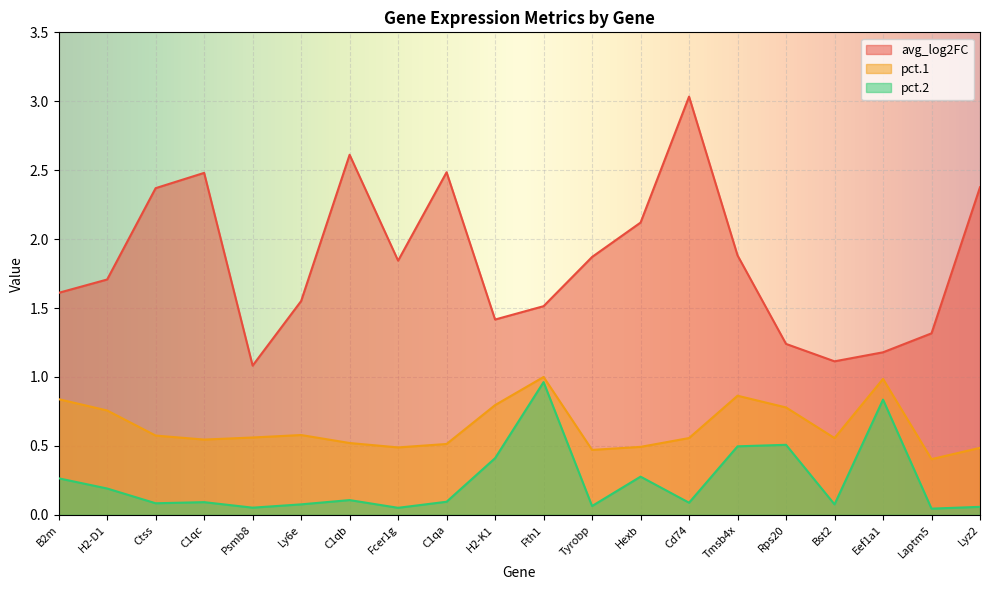

What is the sum of the pct.1 values at Ctss and Fth1?

1.6